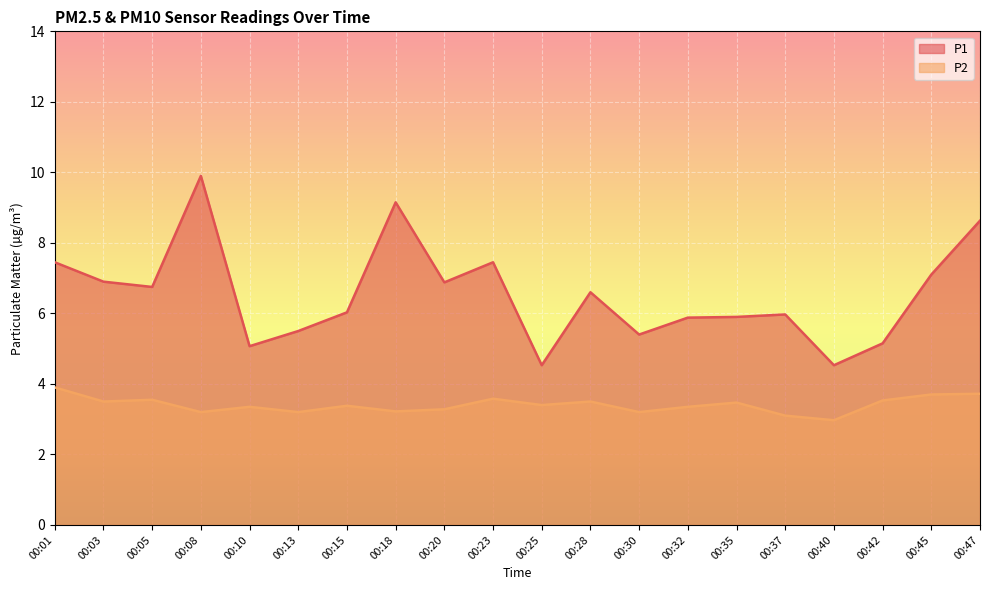

What is the average value of the P2 series?

3.4